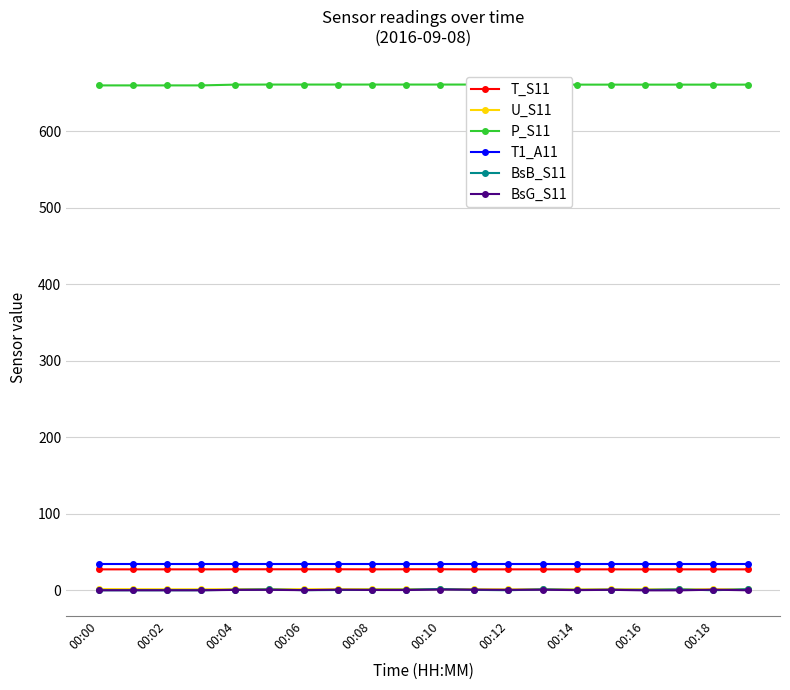

How many series are shown in this chart?

6